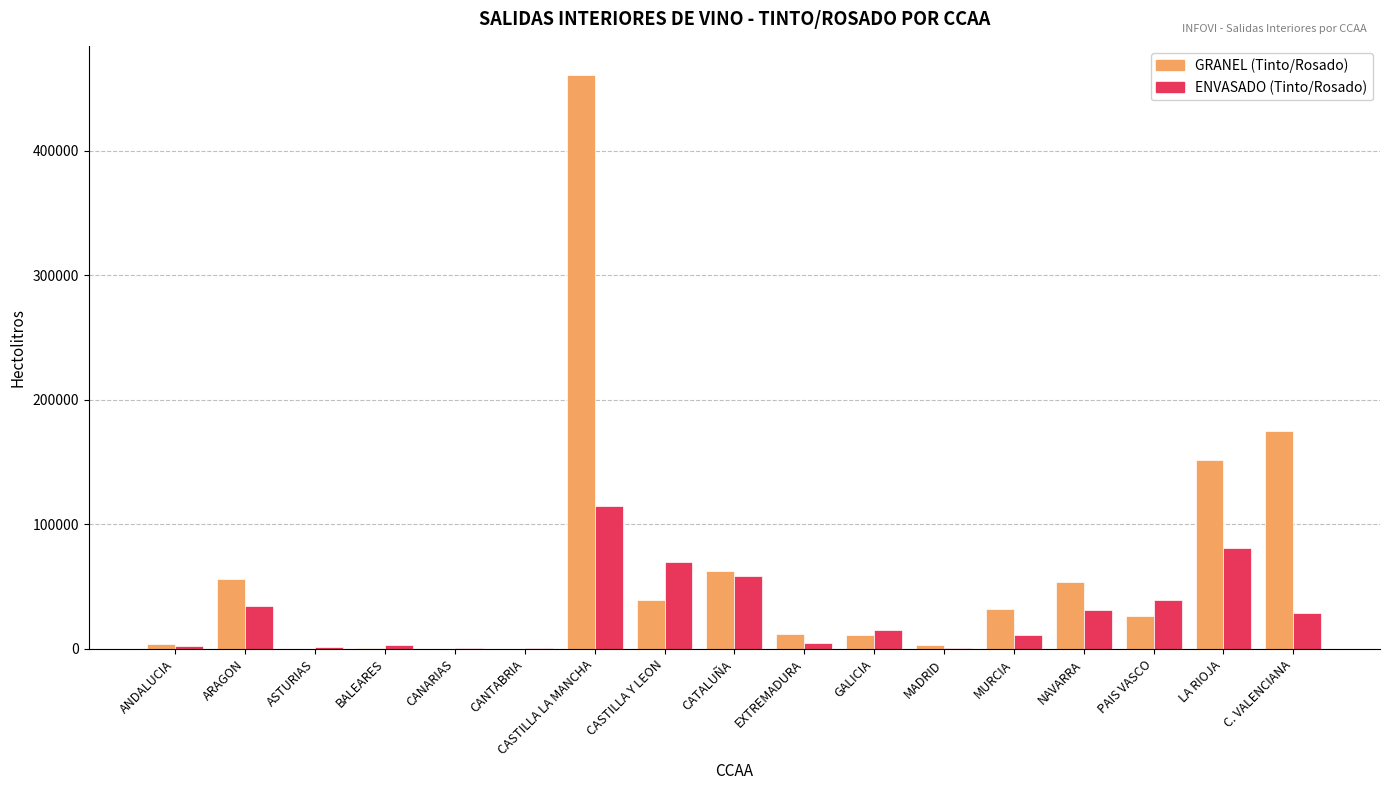

At which category is the sum across all series the highest?

CASTILLA LA MANCHA